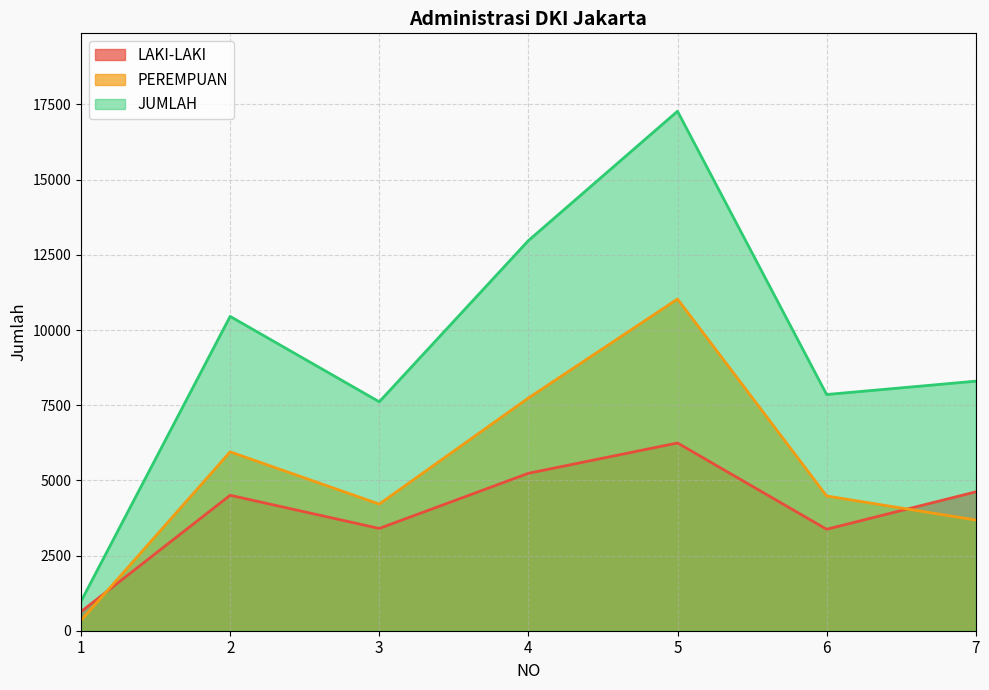

How many categories are shown in the chart?

7